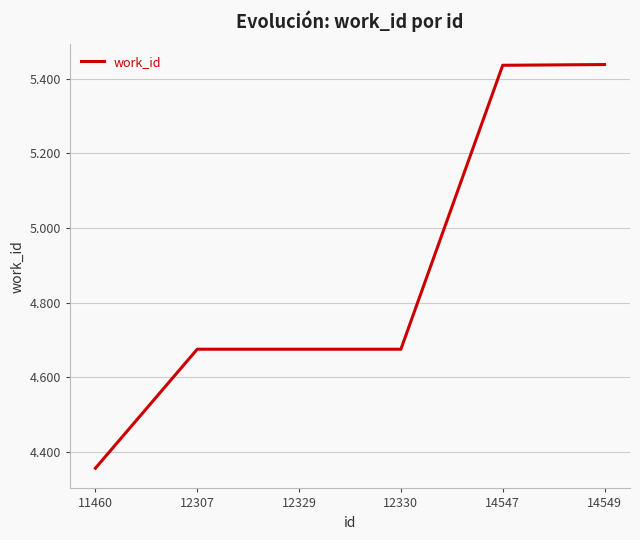

What is the sum of all values?

29255